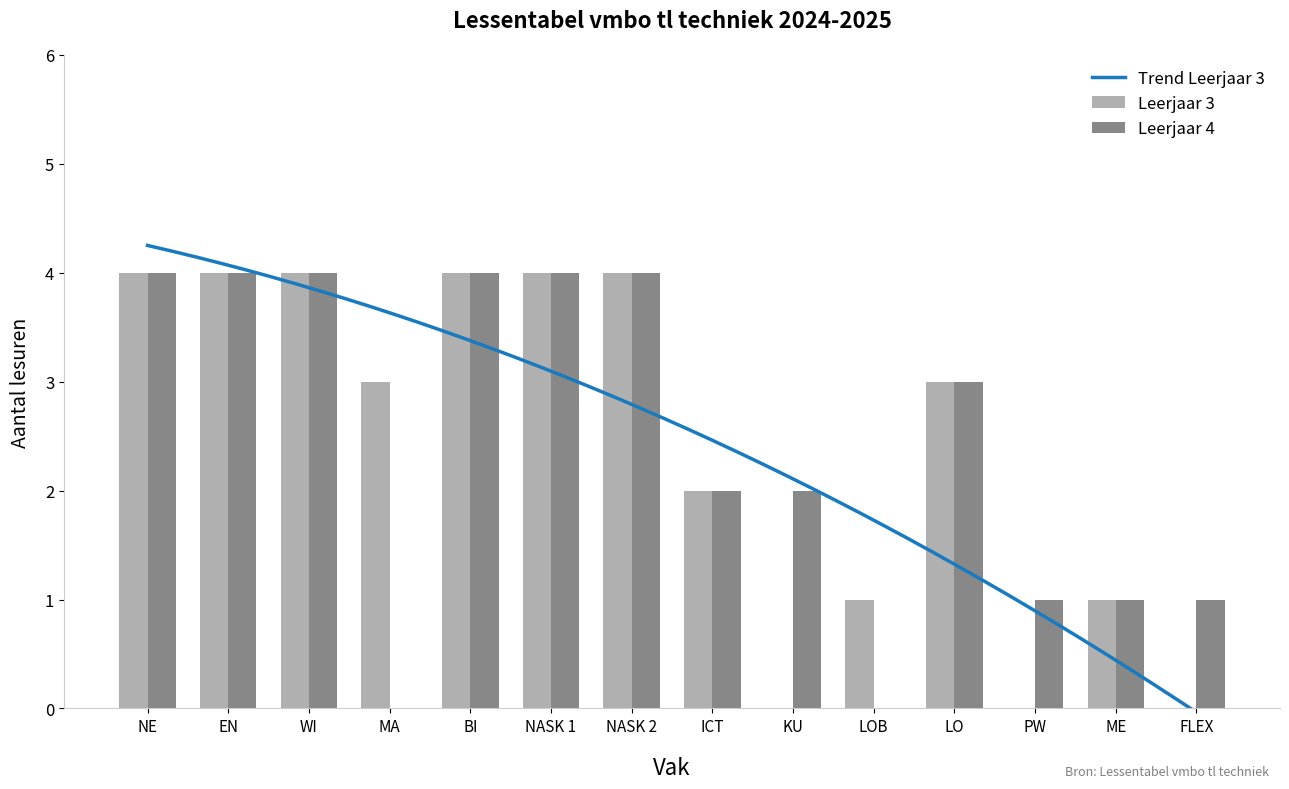

Rank the series at LO from lowest to highest value.

Leerjaar 3, Leerjaar 4